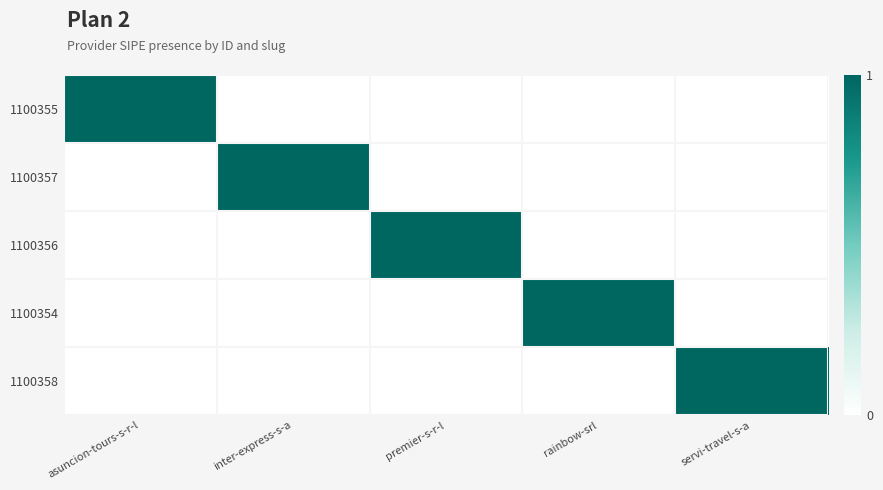

At inter-express-s-a, list the series in order from largest to smallest.

1100357, 1100355, 1100356, 1100354, 1100358